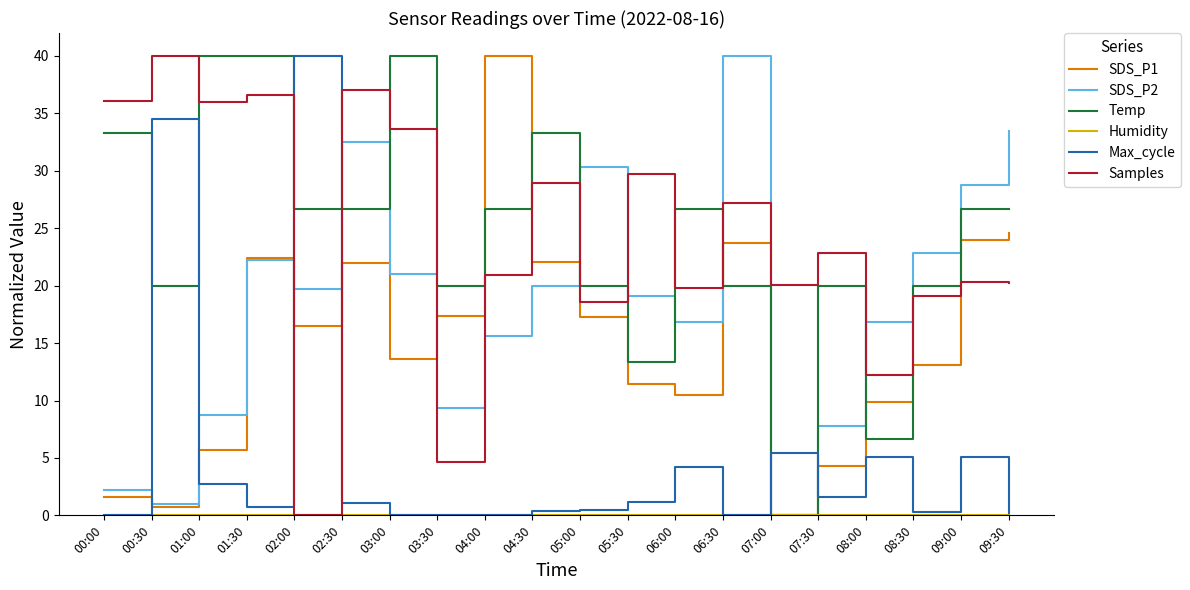

What is the total value across all series at 07:30?

56.5